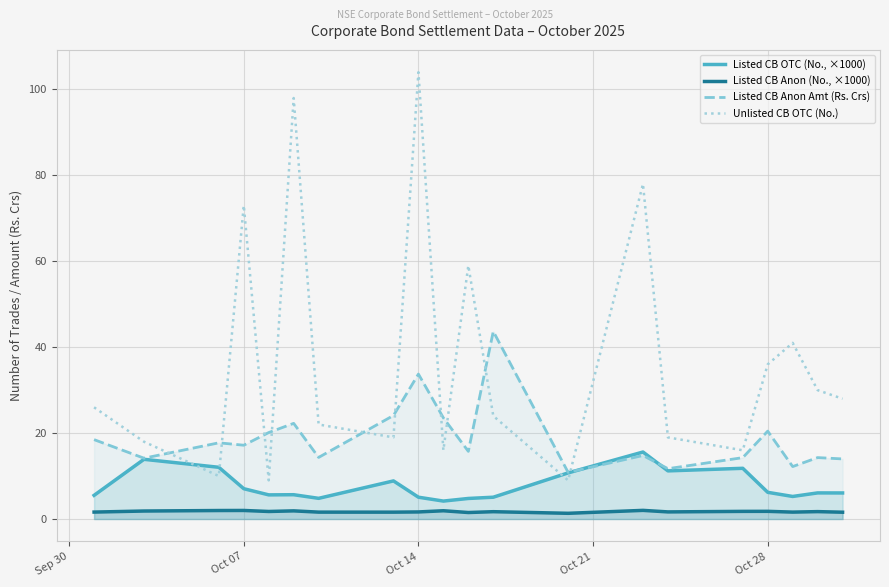

True or false: Unlisted CB OTC (No.) and Listed CB Anon (No., ×1000) cross at least once.

False